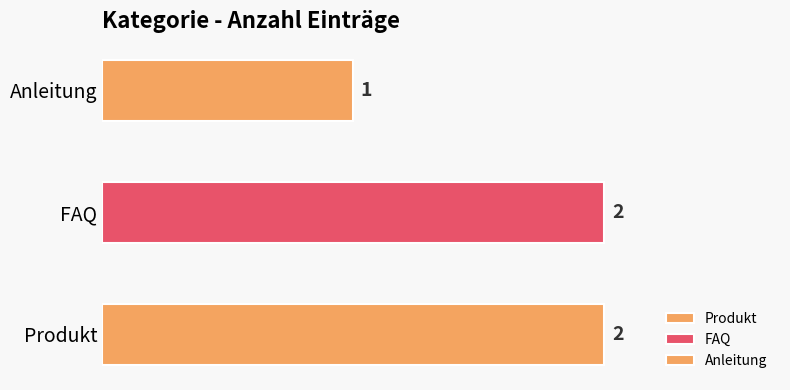

What is the value of the 3rd bar from the left?

1